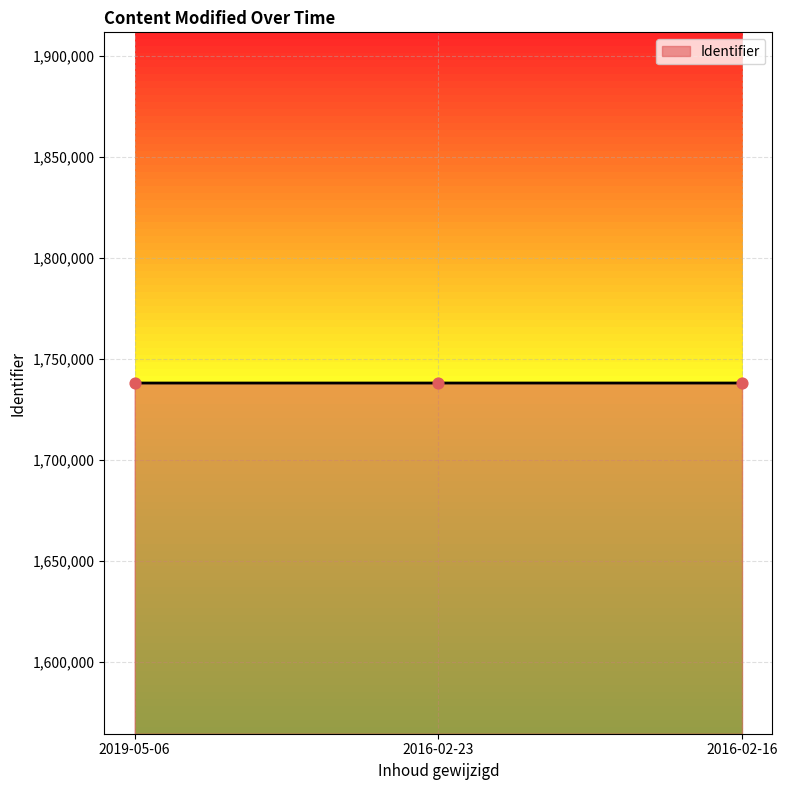

Approximately how many times larger is the value at 2019-05-06 compared to 2016-02-23?

1.0